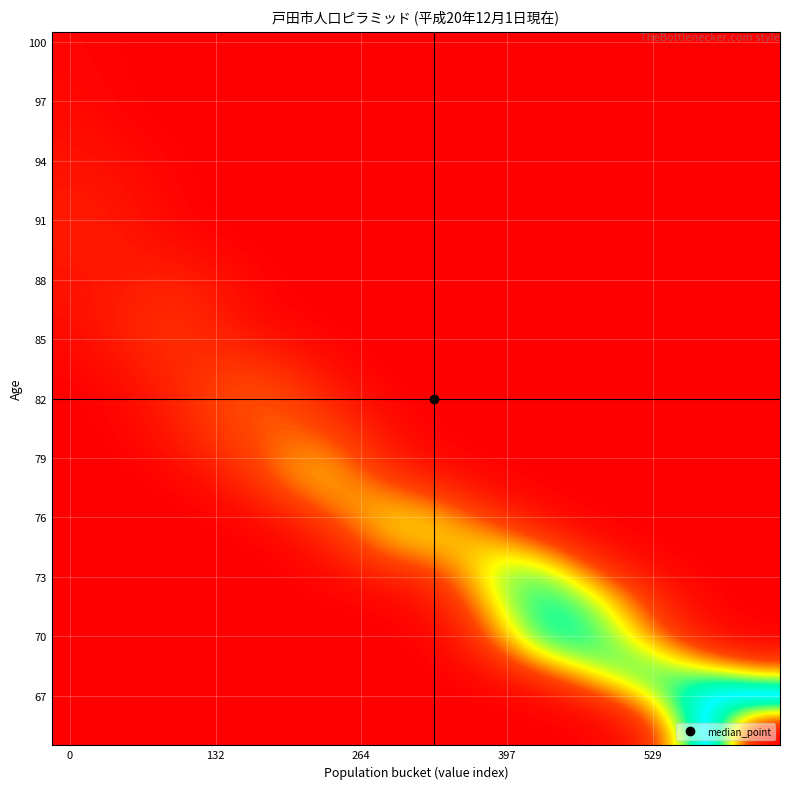

Count the number of data series in this chart.

36